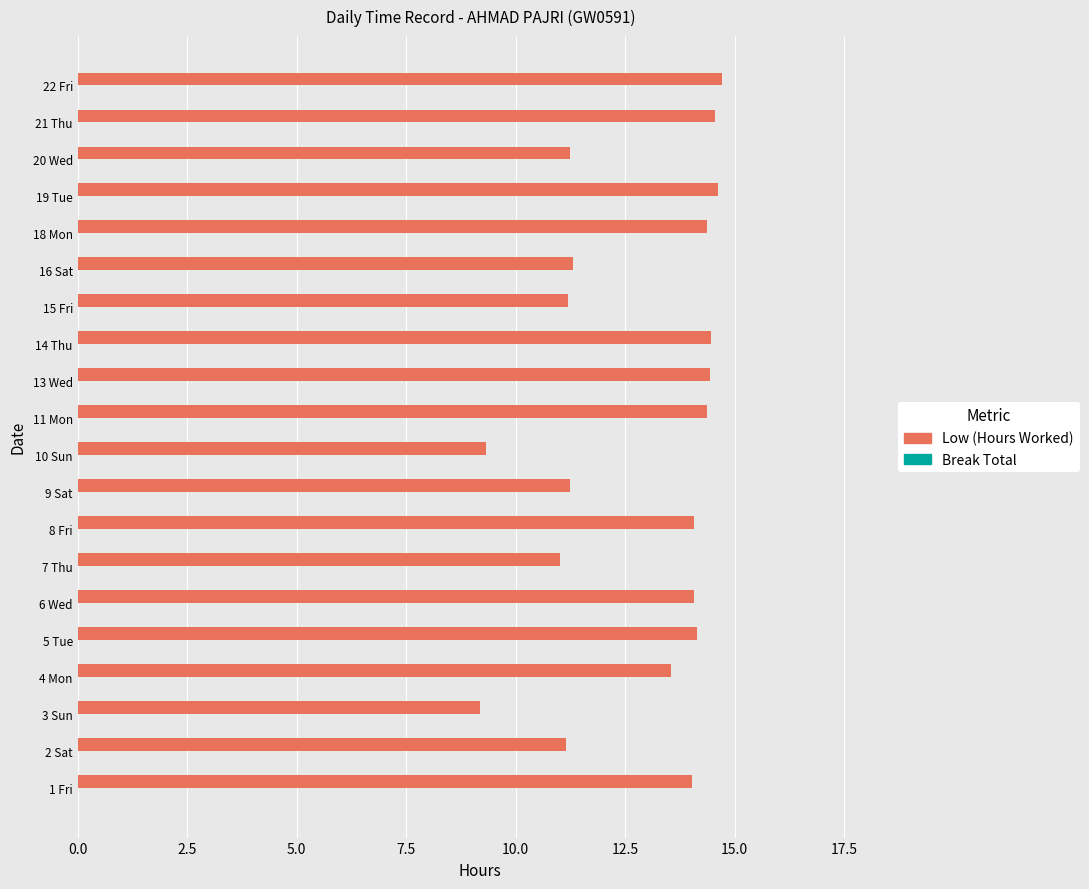

Between 10 Sun and 5 Tue, which is larger?

5 Tue